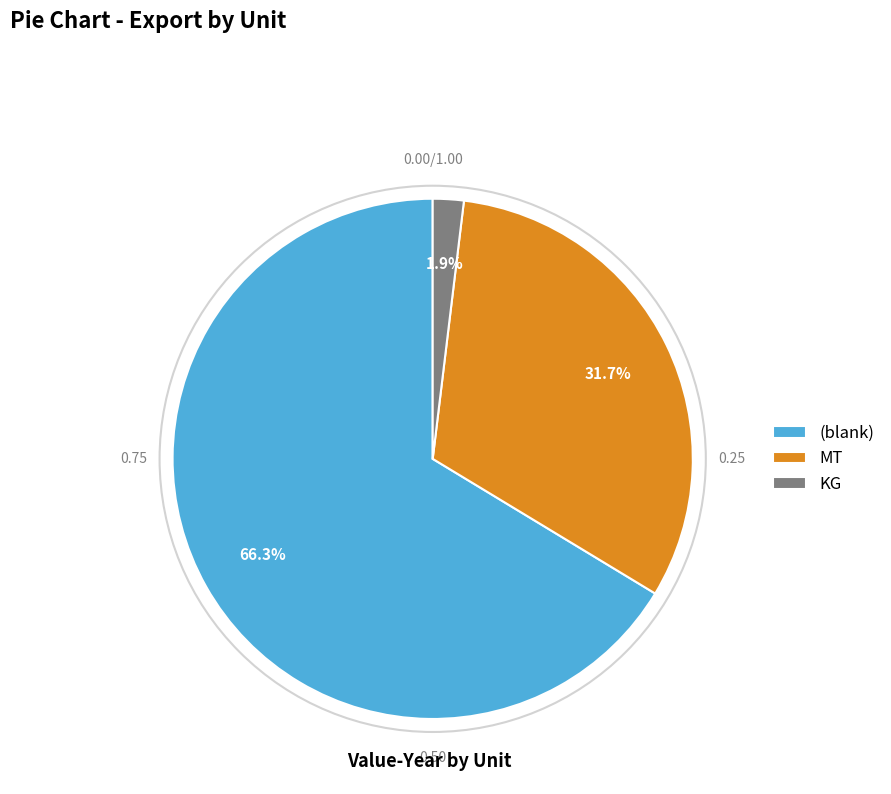

Which category has the biggest portion of the pie?

(blank)